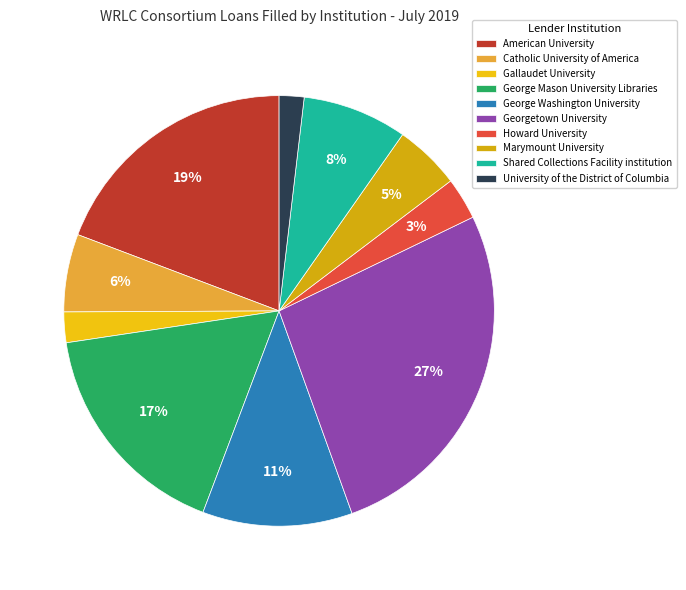

Which has a higher value, Howard University or Marymount University?

Marymount University